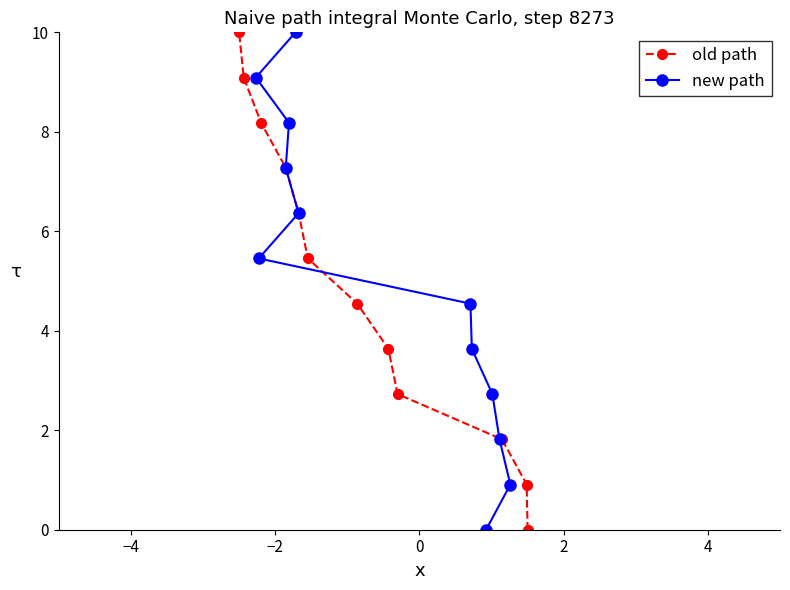

What is the value of the old path point at the 4th from the left?

7.3